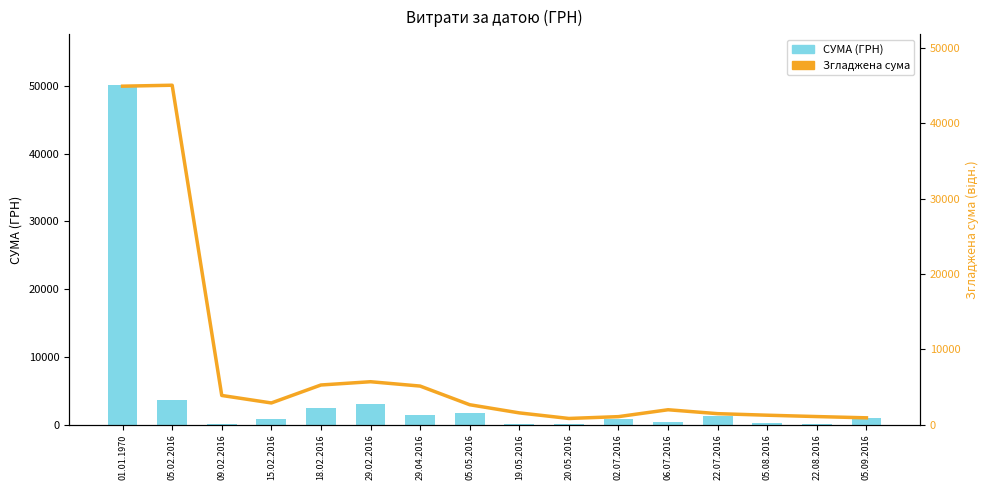

Which series has the largest total across all categories?

Згладжена сума